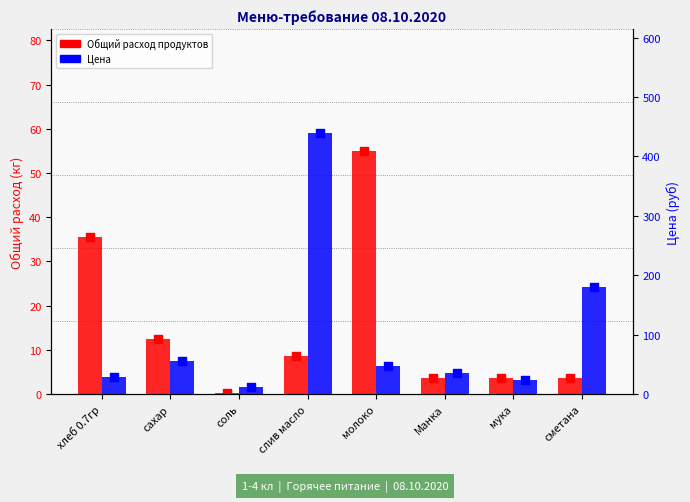

Is the value of Общий расход продуктов at мука greater than the value of Цена at сметана?

No